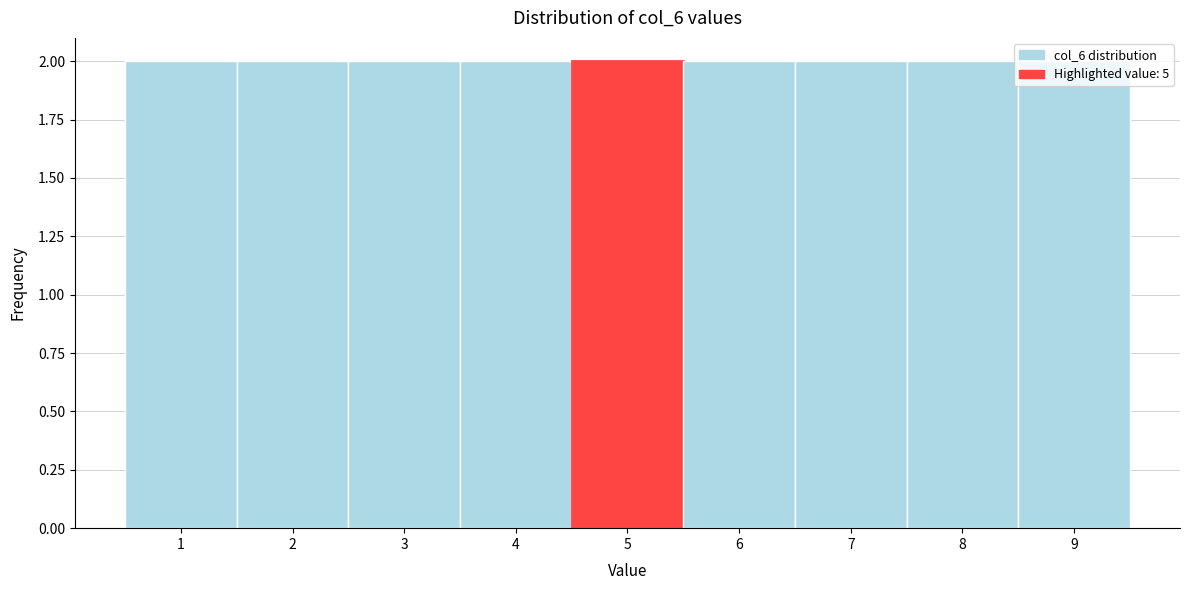

How tall is the bar that spans 5.5 to 6.5 on the x-axis? The values are not printed on the chart, so give them approximately, as read against the axis.

2